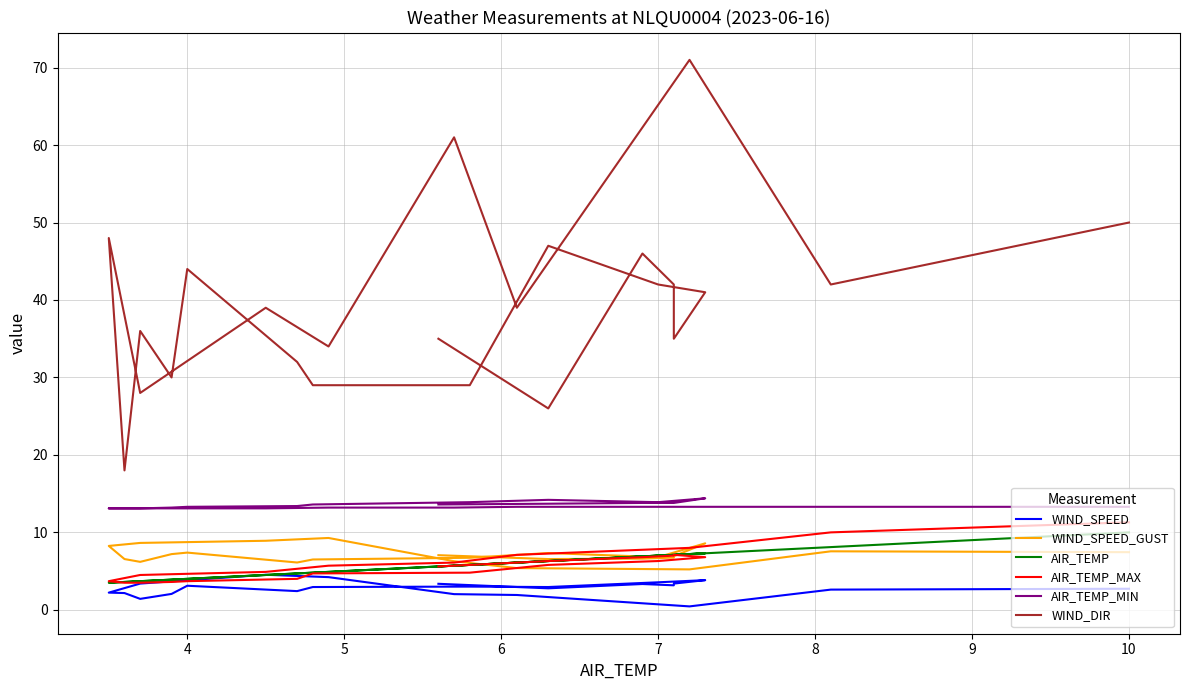

What is the greatest value displayed?

71.0